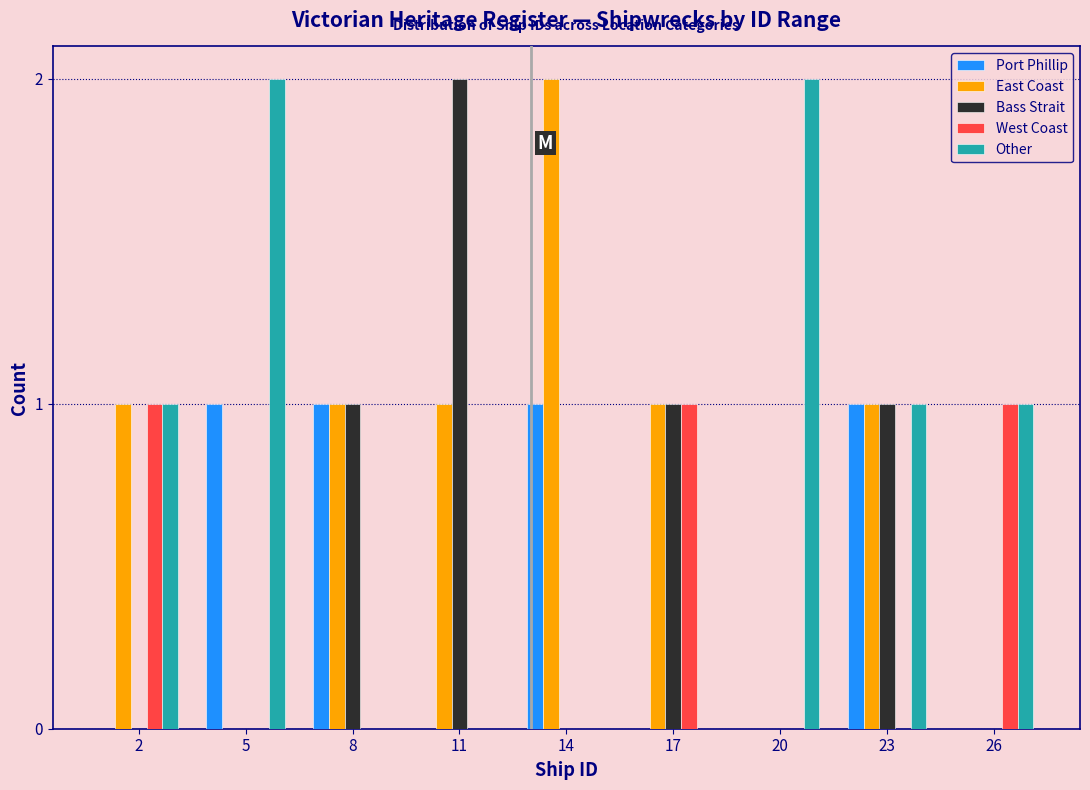

At which category is the sum across all series the highest?

23